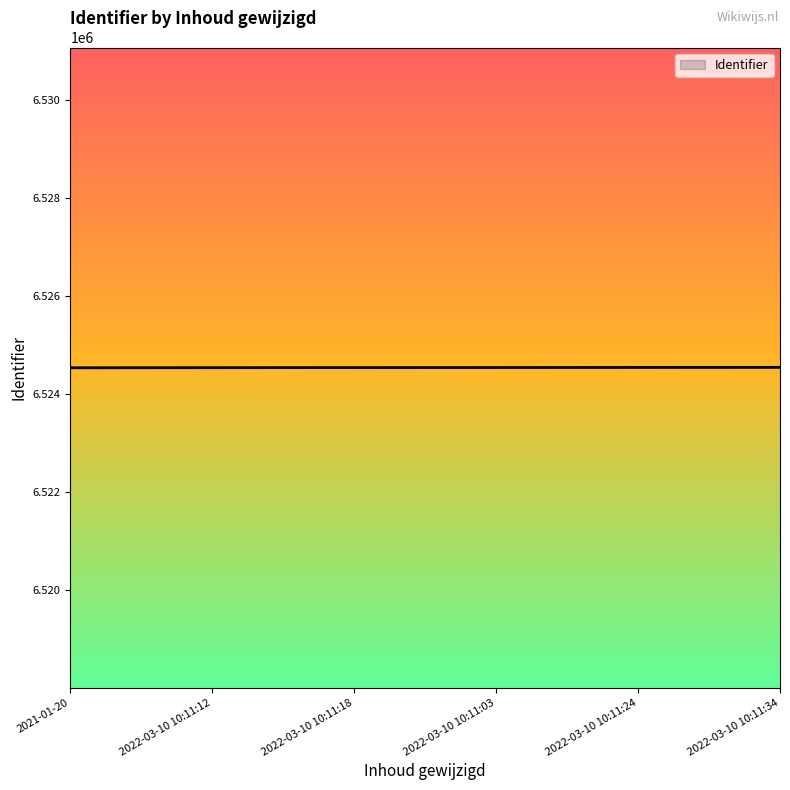

What is the ratio of the value at 2021-01-20 to the value at 2022-03-10 10:11:18?

1.0